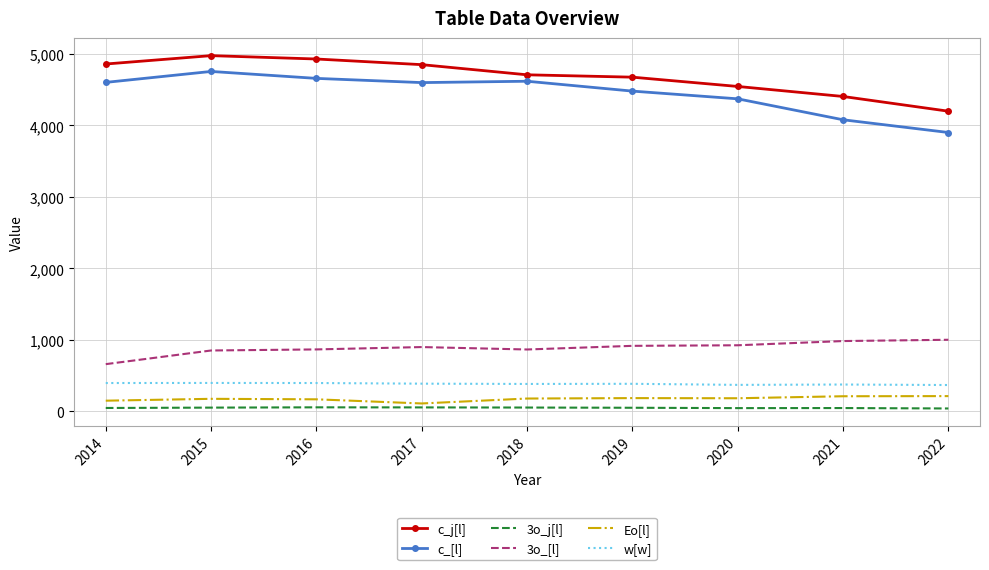

What is the difference between the Eo[l] values at 2020 and 2017?

73